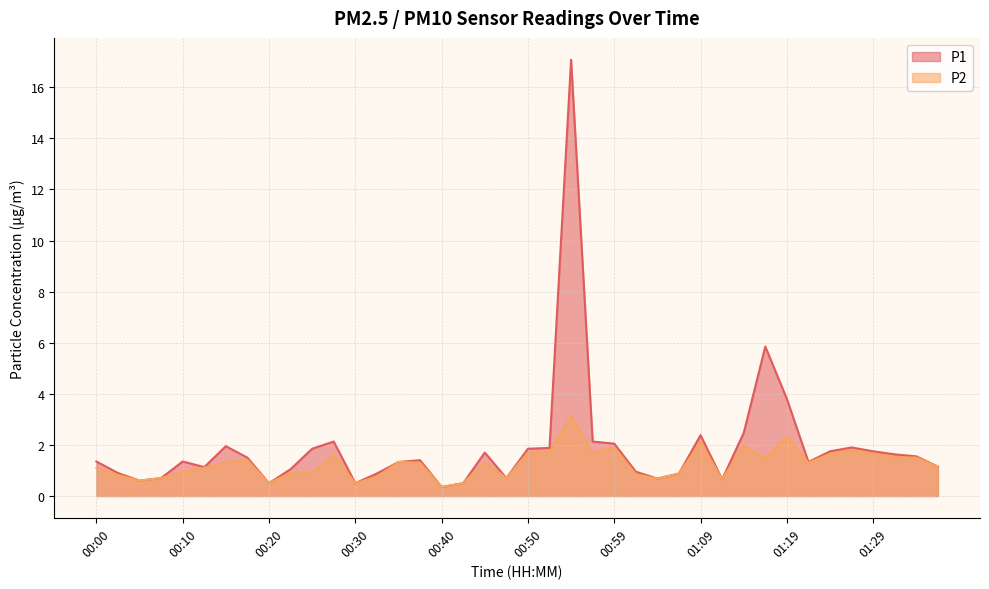

At how many categories does at least one series exceed 7?

1